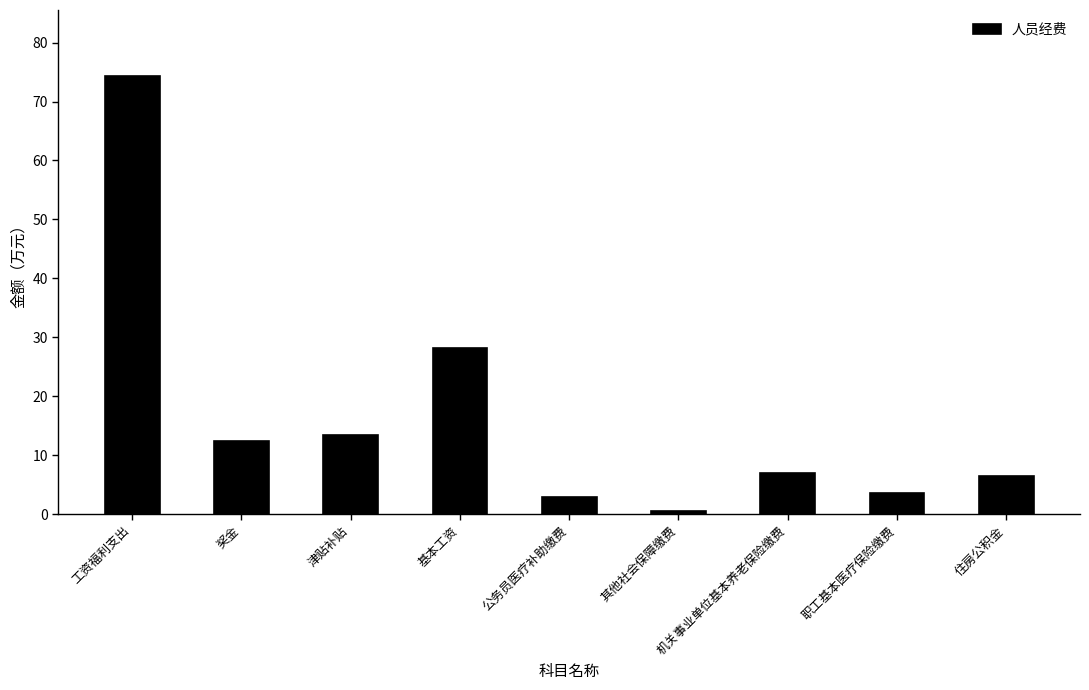

Read the value at 津贴补贴.

13.4